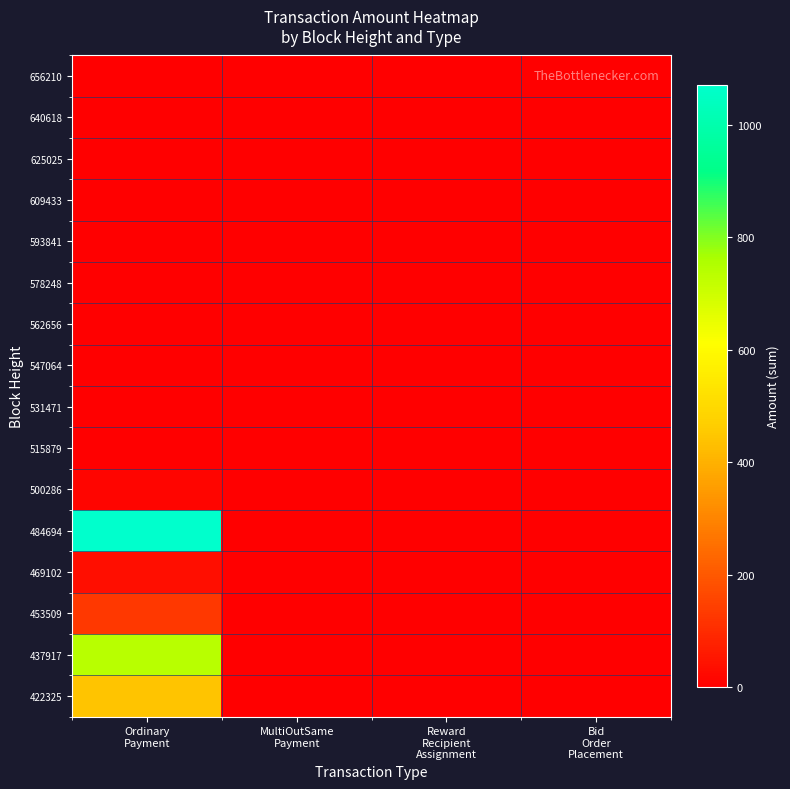

Reading left to right, extract all data points from this chart.

422325: Ordinary
Payment=442.4	MultiOutSame
Payment=0.0	Reward
Recipient
Assignment=0.0	Bid
Order
Placement=0.0
437917: Ordinary
Payment=737.7	MultiOutSame
Payment=0.0	Reward
Recipient
Assignment=0.0	Bid
Order
Placement=0.0
453509: Ordinary
Payment=127.4	MultiOutSame
Payment=0.0	Reward
Recipient
Assignment=0.0	Bid
Order
Placement=0.0
469102: Ordinary
Payment=36.2	MultiOutSame
Payment=0.0	Reward
Recipient
Assignment=0.0	Bid
Order
Placement=0.0
484694: Ordinary
Payment=1071.1	MultiOutSame
Payment=0.0	Reward
Recipient
Assignment=0.0	Bid
Order
Placement=0.0
500286: Ordinary
Payment=12.9	MultiOutSame
Payment=0.0	Reward
Recipient
Assignment=0.0	Bid
Order
Placement=0.0
515879: Ordinary
Payment=0.0	MultiOutSame
Payment=0.0	Reward
Recipient
Assignment=0.0	Bid
Order
Placement=0.0
531471: Ordinary
Payment=0.0	MultiOutSame
Payment=0.0	Reward
Recipient
Assignment=0.0	Bid
Order
Placement=0.0
547064: Ordinary
Payment=0.0	MultiOutSame
Payment=0.0	Reward
Recipient
Assignment=0.0	Bid
Order
Placement=0.0
562656: Ordinary
Payment=0.0	MultiOutSame
Payment=0.0	Reward
Recipient
Assignment=0.0	Bid
Order
Placement=0.0
578248: Ordinary
Payment=0.0	MultiOutSame
Payment=0.0	Reward
Recipient
Assignment=0.0	Bid
Order
Placement=0.0
593841: Ordinary
Payment=0.0	MultiOutSame
Payment=0.0	Reward
Recipient
Assignment=0.0	Bid
Order
Placement=0.0
609433: Ordinary
Payment=0.0	MultiOutSame
Payment=0.0	Reward
Recipient
Assignment=0.0	Bid
Order
Placement=0.0
625025: Ordinary
Payment=0.0	MultiOutSame
Payment=0.0	Reward
Recipient
Assignment=0.0	Bid
Order
Placement=0.0
640618: Ordinary
Payment=0.0	MultiOutSame
Payment=0.0	Reward
Recipient
Assignment=0.0	Bid
Order
Placement=0.0
656210: Ordinary
Payment=0.0	MultiOutSame
Payment=0.0	Reward
Recipient
Assignment=0.0	Bid
Order
Placement=0.0